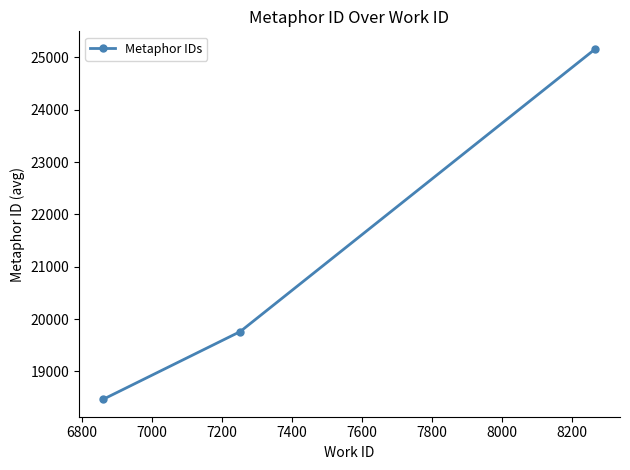

What is the sum of all values?

63391